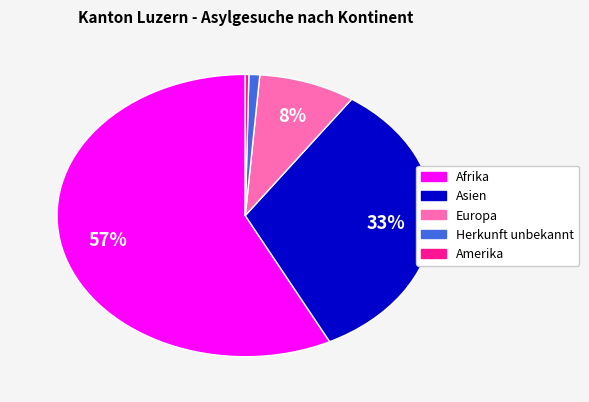

True or false: Europa accounts for 1% of the total.

False